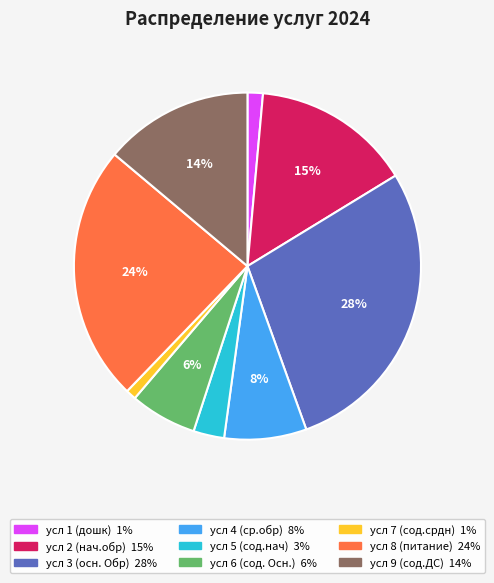

Combined, do усл 6 (сод. Осн.) and усл 2 (нач.обр) account for over 50%?

No